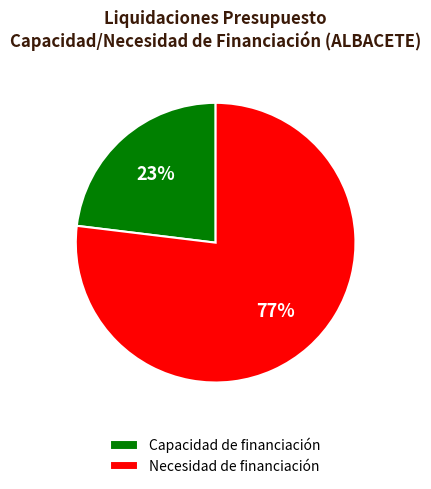

Does any single category account for the majority?

Yes